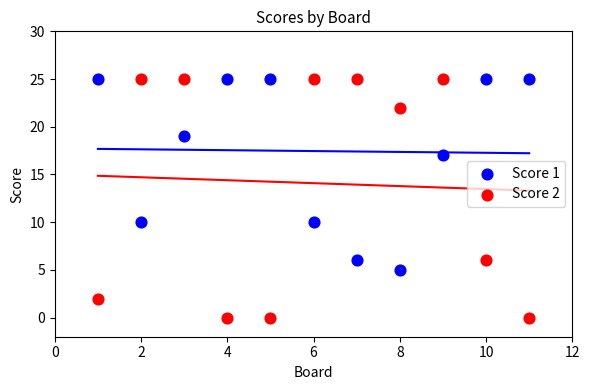

Across all data points, what is the range of X values (max minus min)?

10